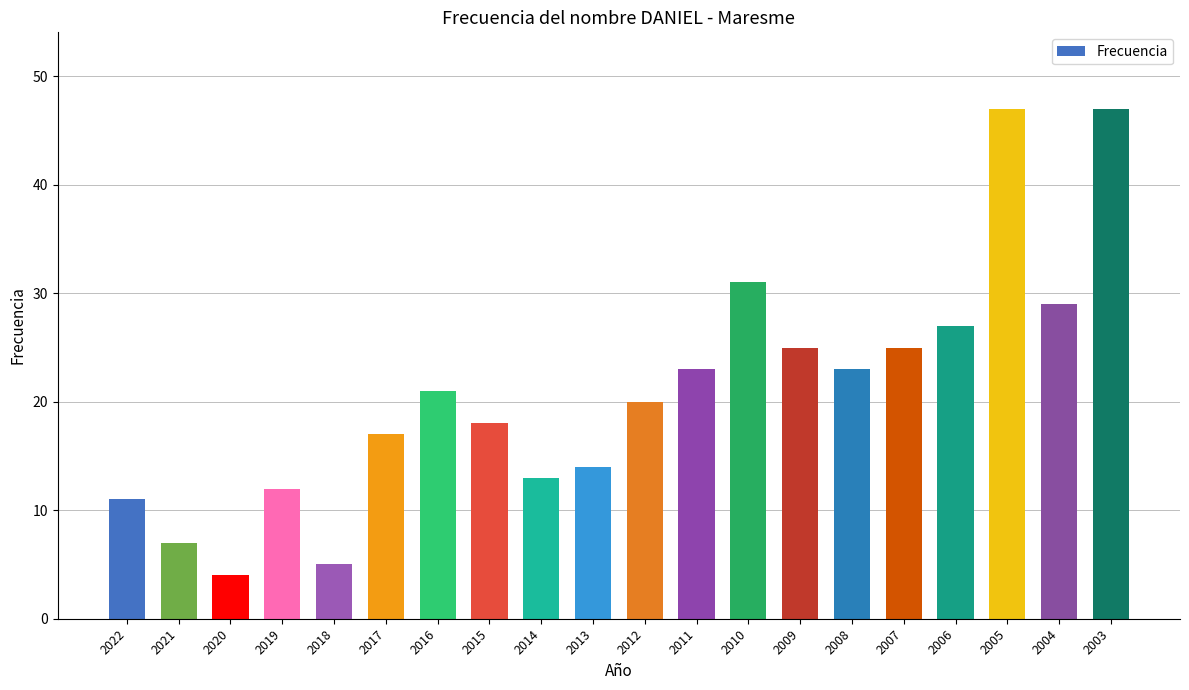

What value does the data have at 2017, to the nearest 10?

20